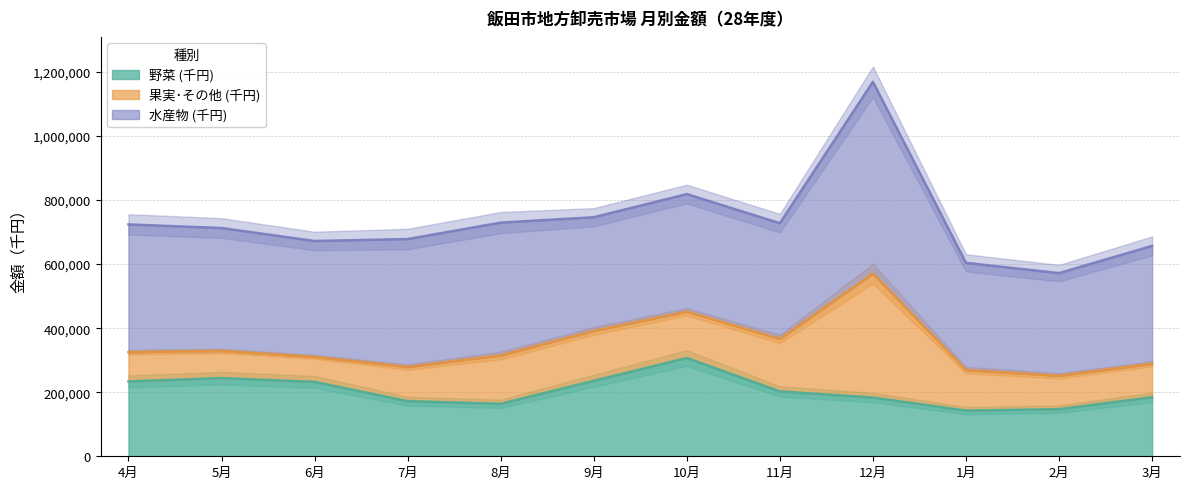

What is the lowest value of the 水産物 (千円) series?

320571